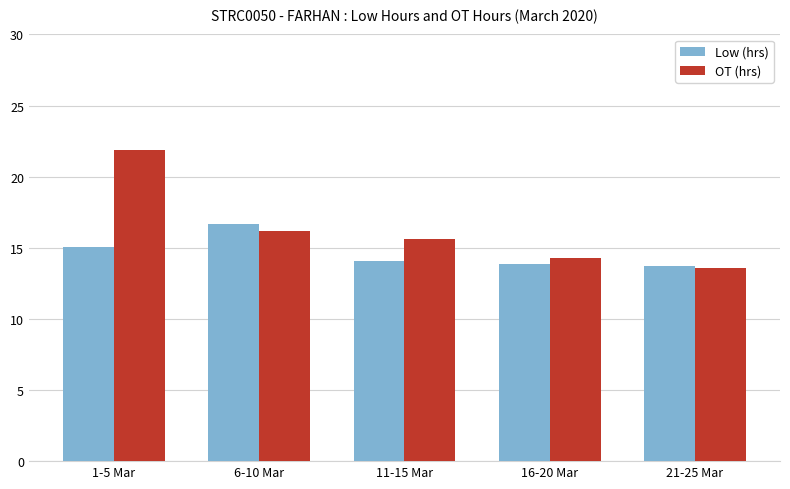

Is it true that Low (hrs) equals 8.1 at 16-20 Mar?

False